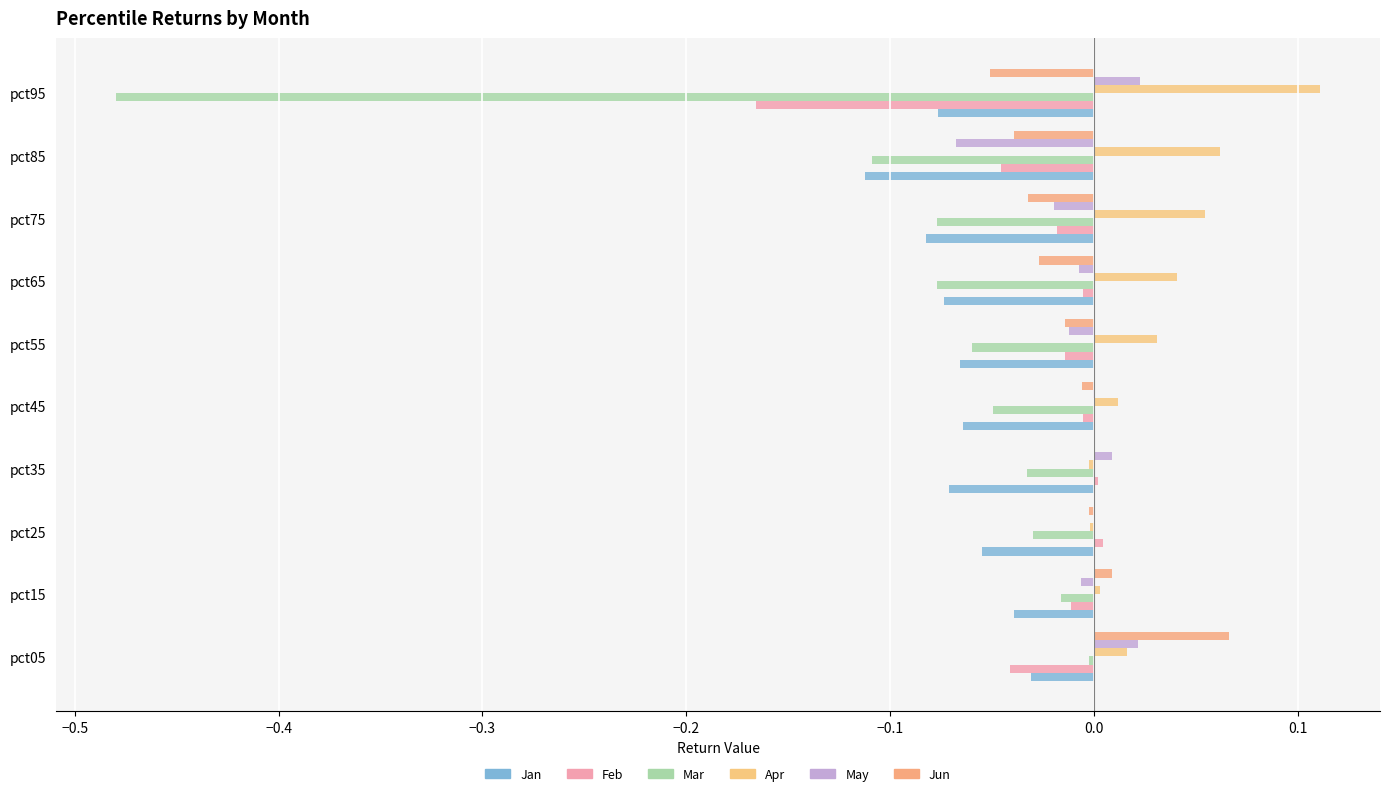

Which series has the largest total across all categories?

Apr